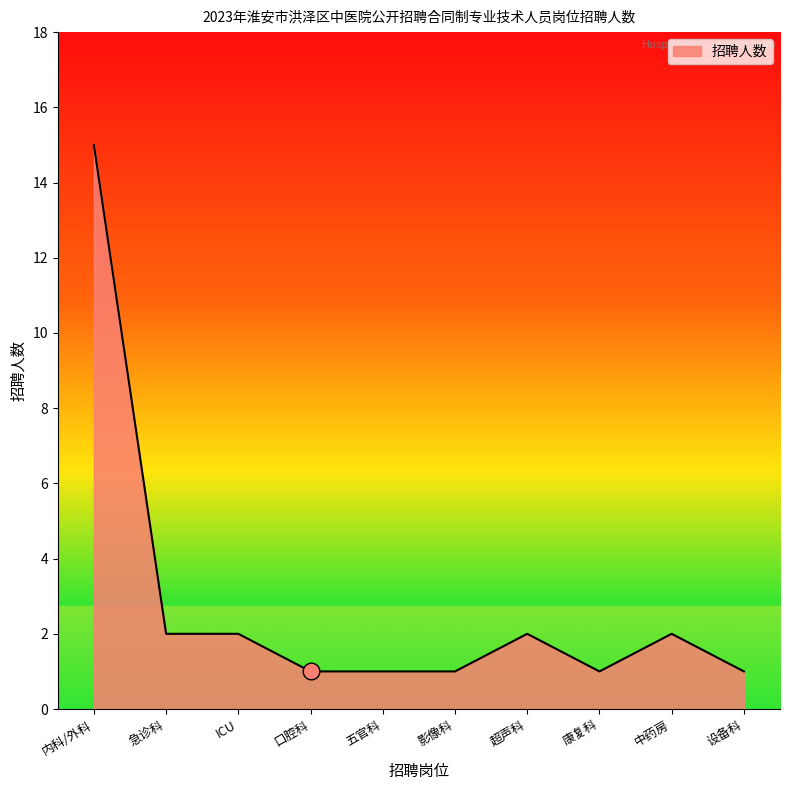

What is the average value?

3